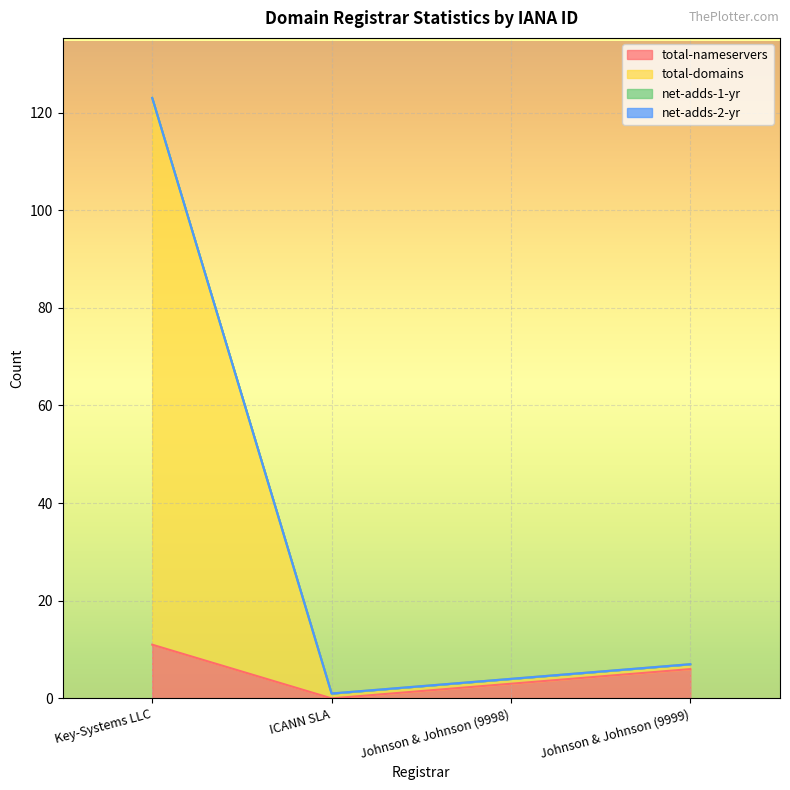

Where is the first local minimum for total-nameservers?

ICANN SLA